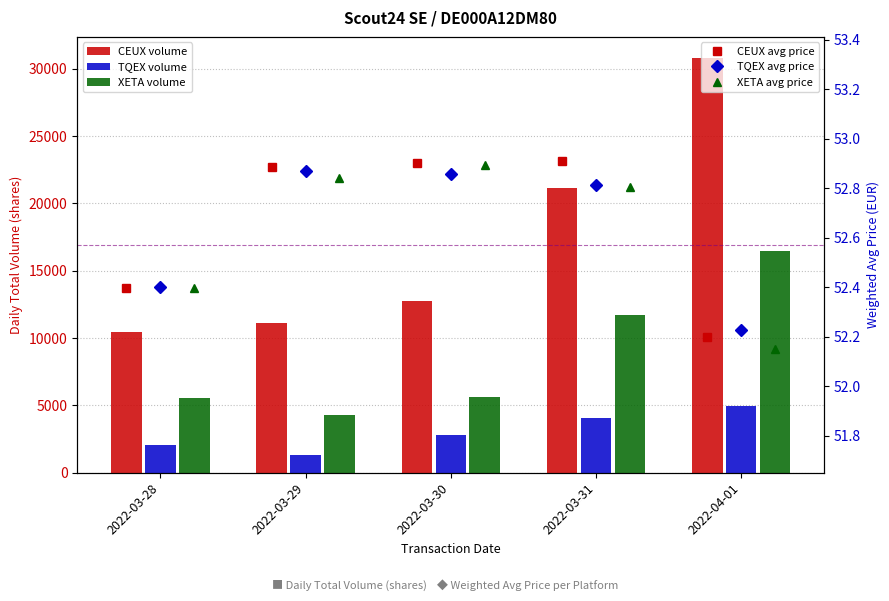

Reading left to right, list all the values displayed in this chart.

CEUX: 10455.0	11106.0	12772.0	21180.0	30843.0
TQEX: 2053.0	1312.0	2809.0	4058.0	4933.0
XETA: 5533.0	4303.0	5639.0	11684.0	16450.0
CEUX avg price: 52.4	52.9	52.9	52.9	52.2
TQEX avg price: 52.4	52.9	52.9	52.8	52.2
XETA avg price: 52.4	52.8	52.9	52.8	52.2